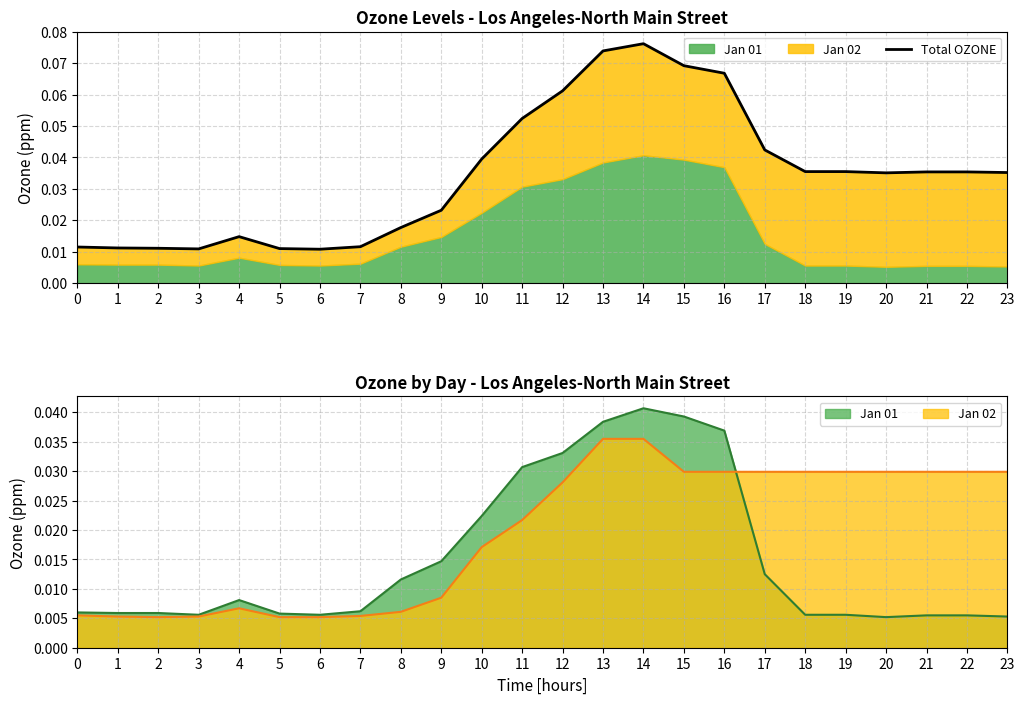

Rank the categories by value from lowest to highest.

6, 3, 5, 2, 1, 0, 7, 4, 8, 9, 20, 23, 21, 22, 18, 19, 10, 17, 11, 12, 16, 15, 13, 14